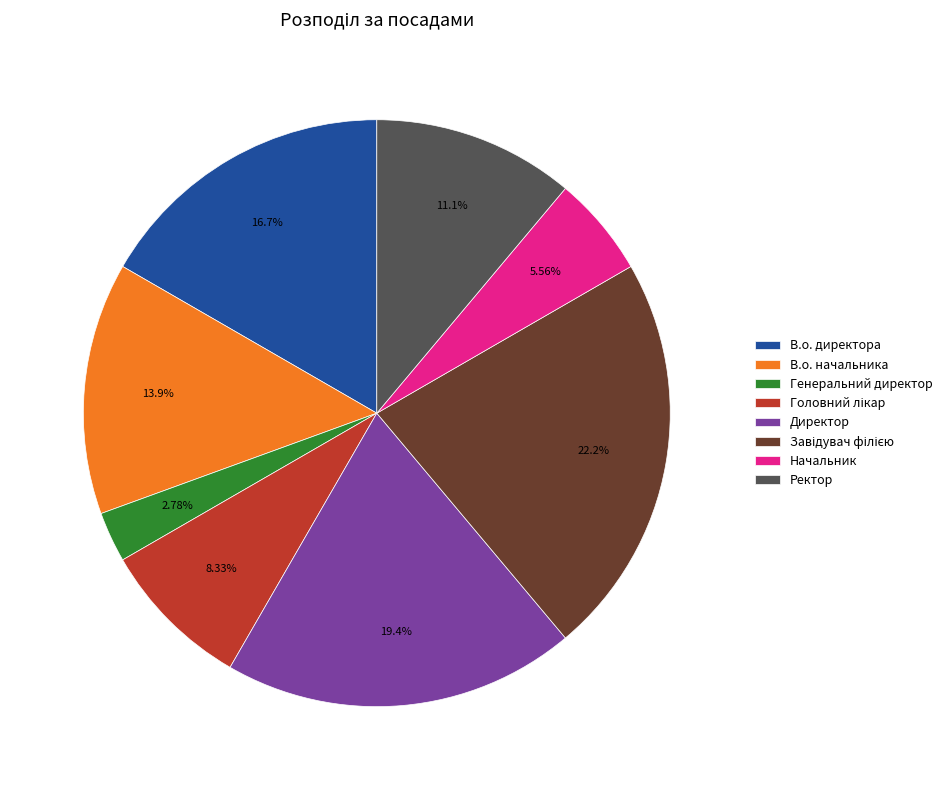

Does Ректор account for over 50% of the chart?

No